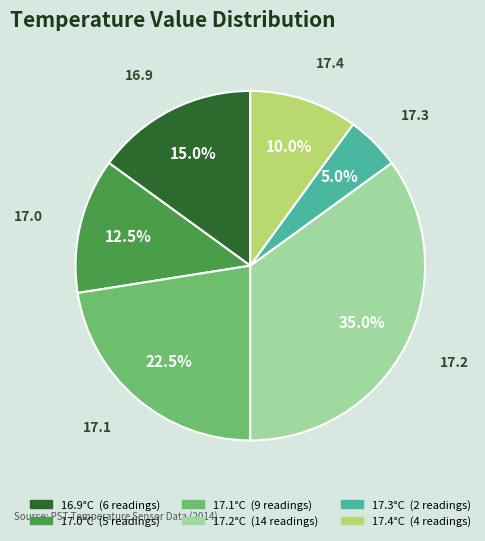

Is there any slice that represents more than half of the pie?

No